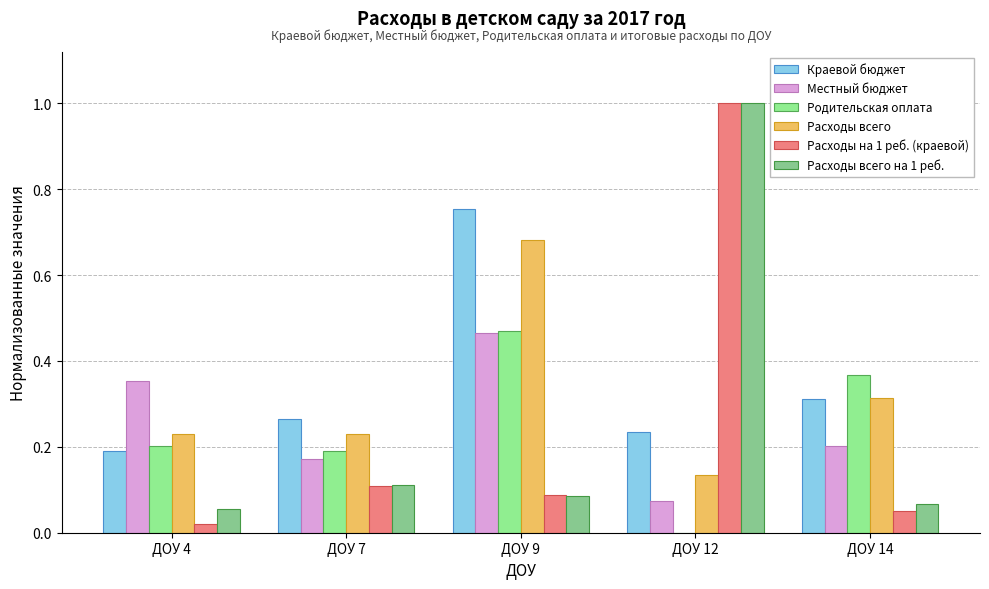

Reading left to right, transcribe all the data shown in this chart.

Краевой бюджет: ДОУ 4=0.2	ДОУ 7=0.3	ДОУ 9=0.8	ДОУ 12=0.2	ДОУ 14=0.3
Местный бюджет: ДОУ 4=0.4	ДОУ 7=0.2	ДОУ 9=0.5	ДОУ 12=0.1	ДОУ 14=0.2
Родительская оплата: ДОУ 4=0.2	ДОУ 7=0.2	ДОУ 9=0.5	ДОУ 12=0.0	ДОУ 14=0.4
Расходы всего: ДОУ 4=0.2	ДОУ 7=0.2	ДОУ 9=0.7	ДОУ 12=0.1	ДОУ 14=0.3
Расходы на 1 реб. (краевой): ДОУ 4=0.0	ДОУ 7=0.1	ДОУ 9=0.1	ДОУ 12=1.0	ДОУ 14=0.1
Расходы всего на 1 реб.: ДОУ 4=0.1	ДОУ 7=0.1	ДОУ 9=0.1	ДОУ 12=1.0	ДОУ 14=0.1